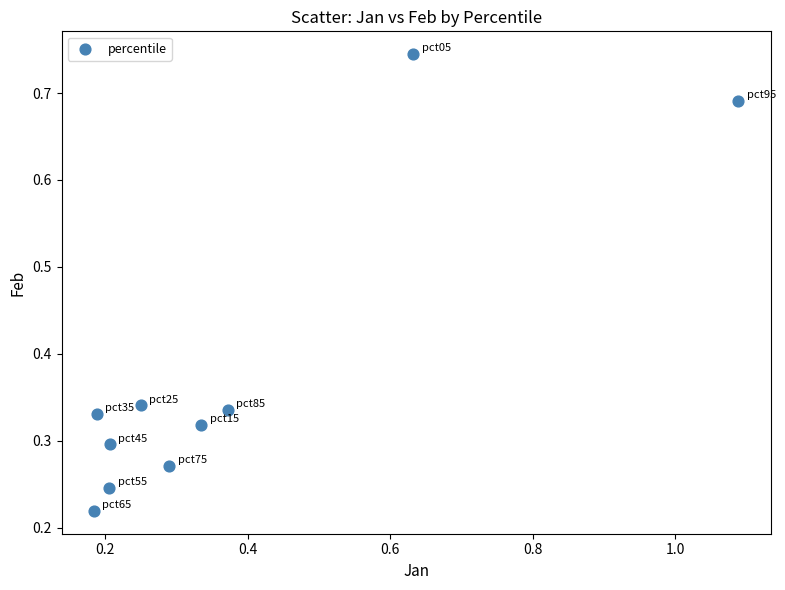

What is the range of X values (max minus min)?

0.9